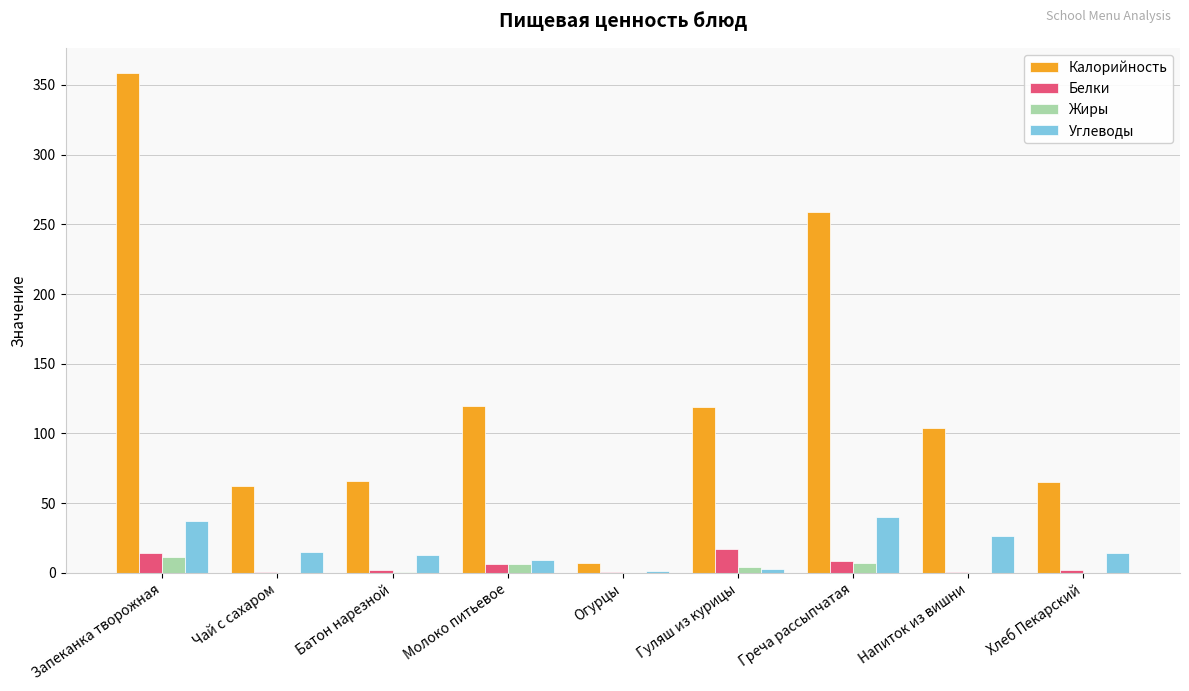

What is the sum of all Жиры values?

30.6